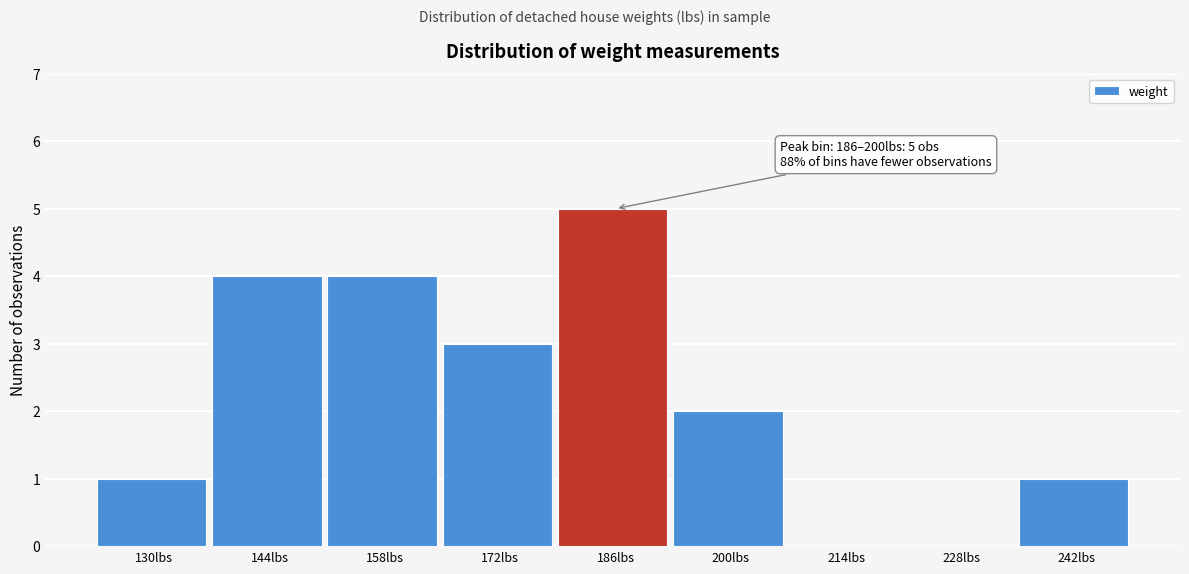

What is the sum of all values?

20